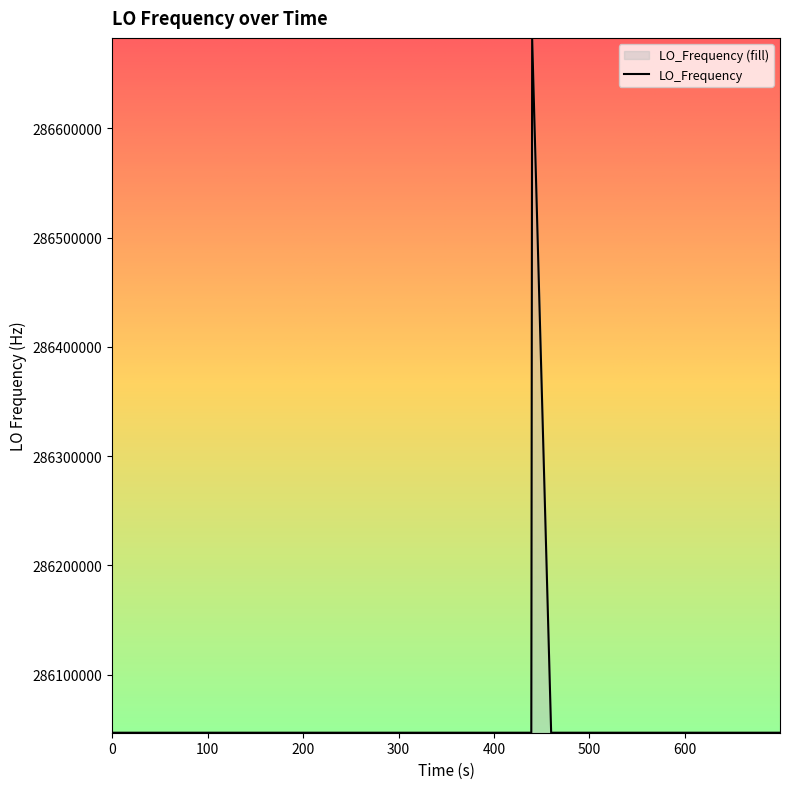

What is the smallest value displayed?

286046996.5